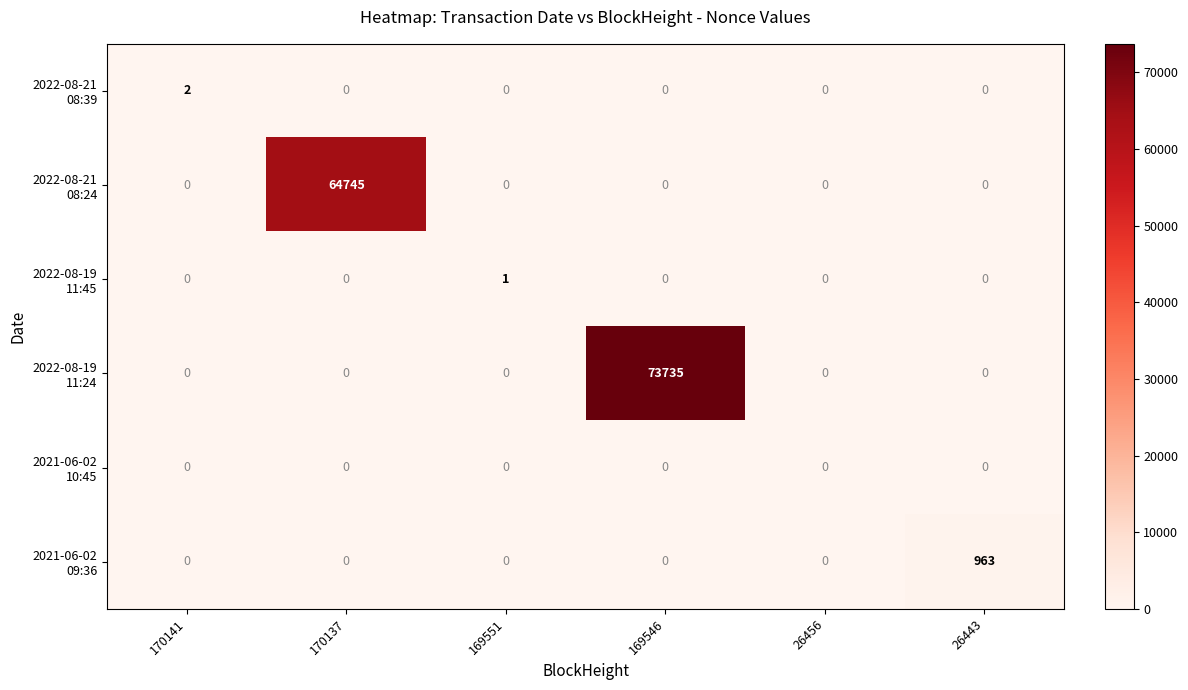

At which category is the sum across all series the highest?

169546